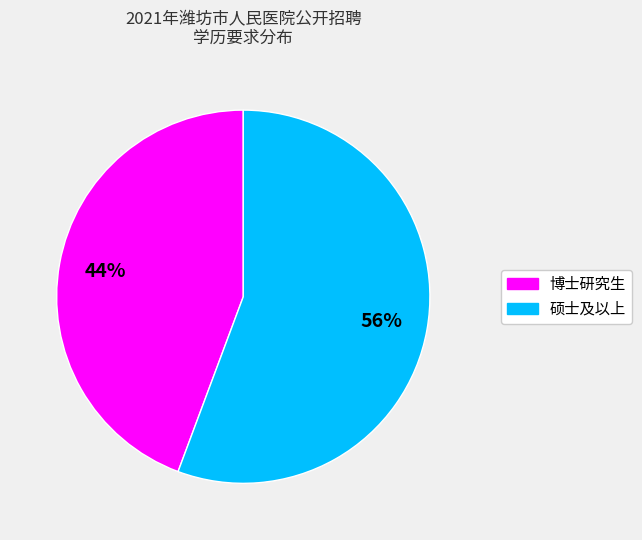

Rank the categories by value from lowest to highest.

博士研究生, 硕士及以上